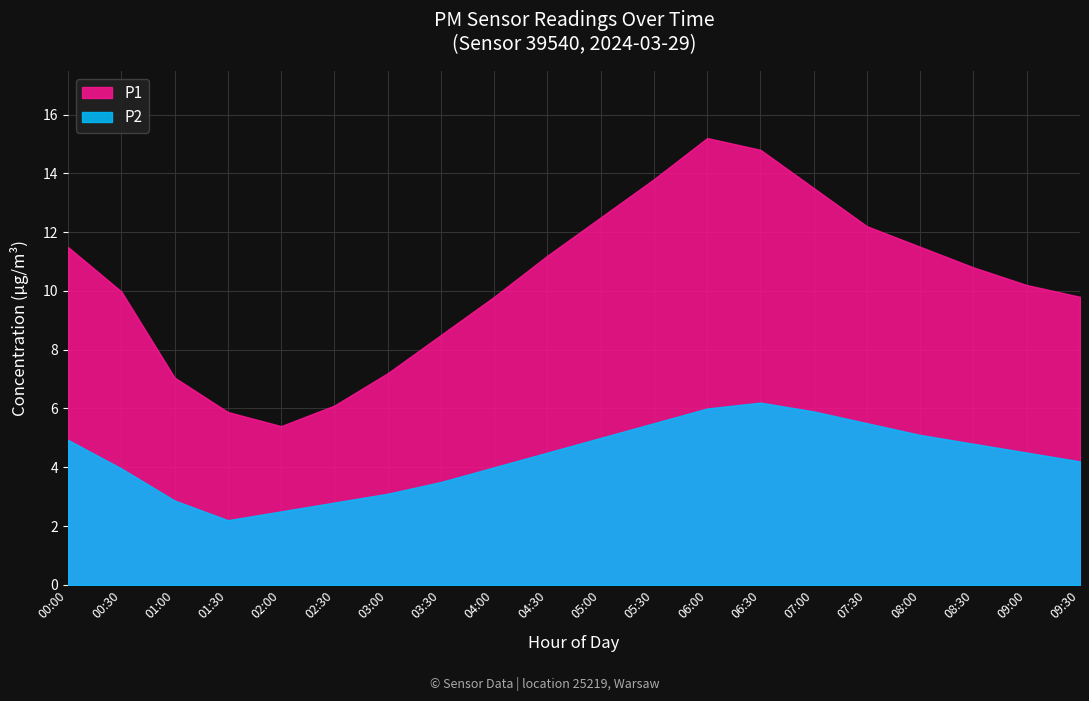

Which series changed the most between 00:30 and 08:00?

P1